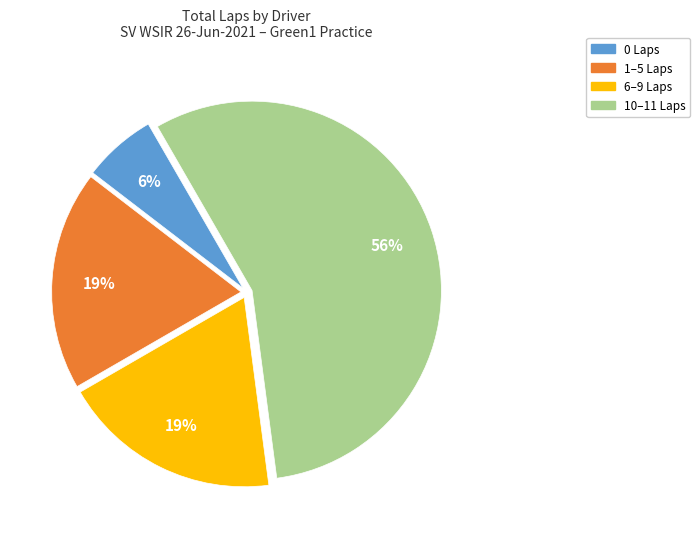

Does any single category account for the majority?

Yes